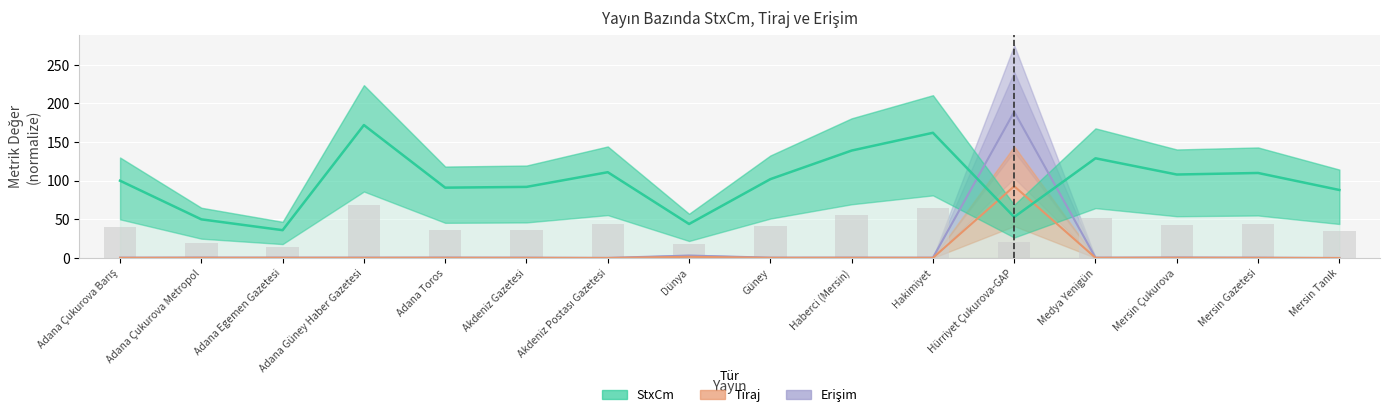

Rank the series at Mersin Tanık from highest to lowest value.

StxCm, Erişim, Tiraj